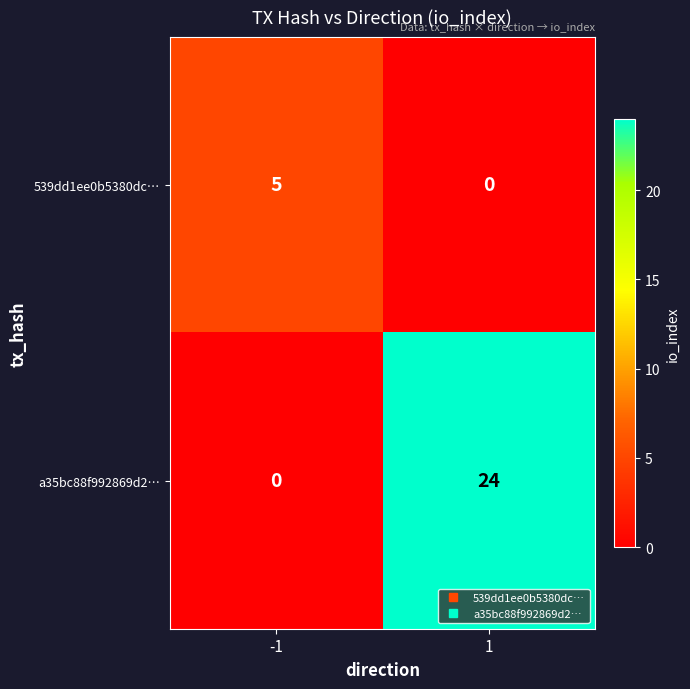

What is the highest value of the a35bc88f992869d2… series?

24